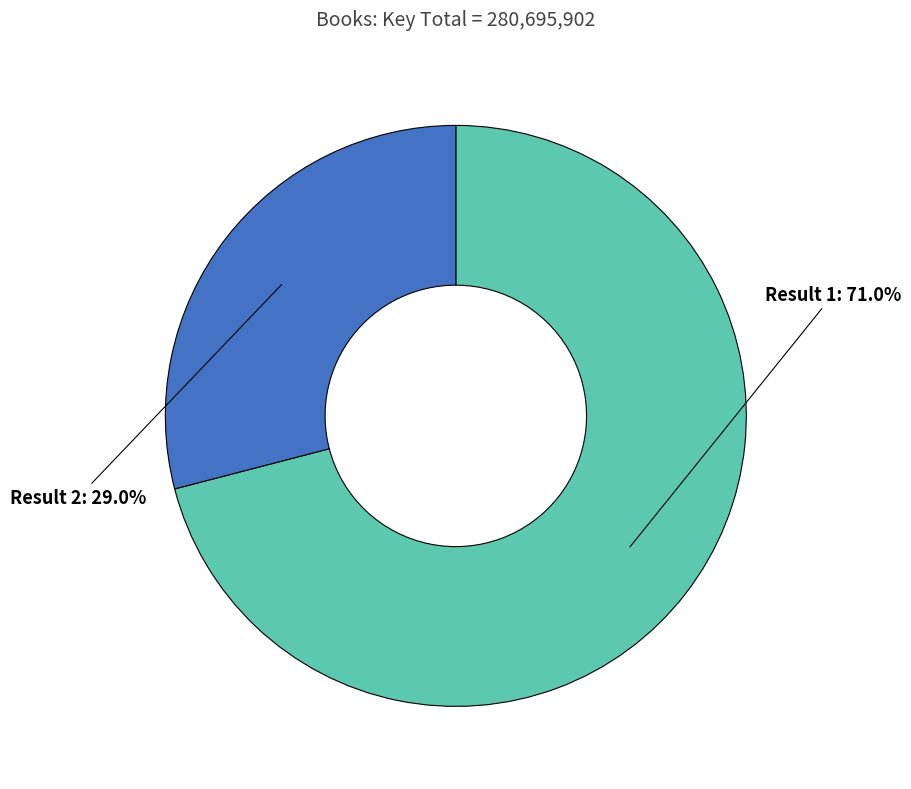

Count the number of slices in the pie.

2